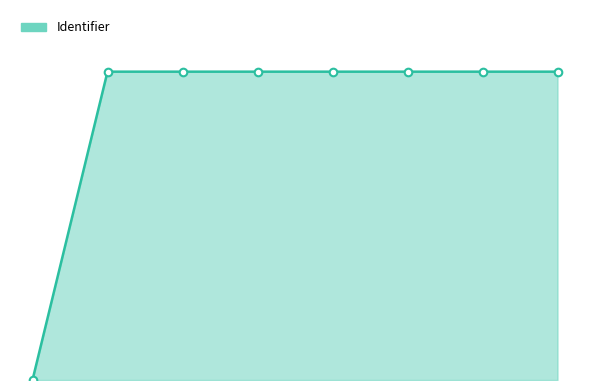

Does the chart have visible grid lines?

No